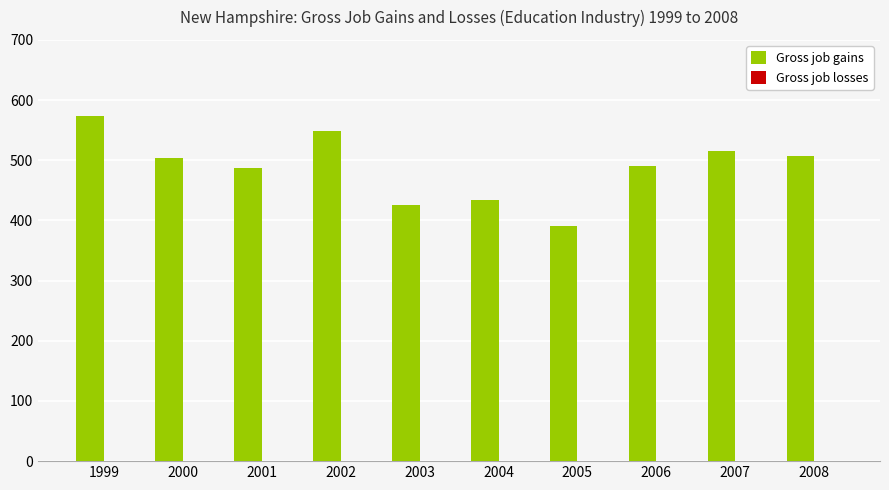

How many bars are there in total?

10